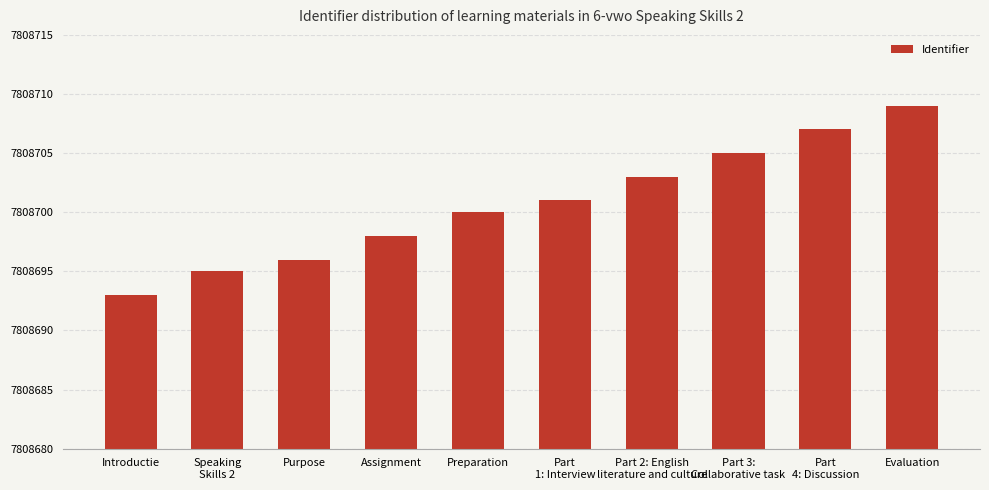

What is the change in value from Introductie to Purpose?

+3